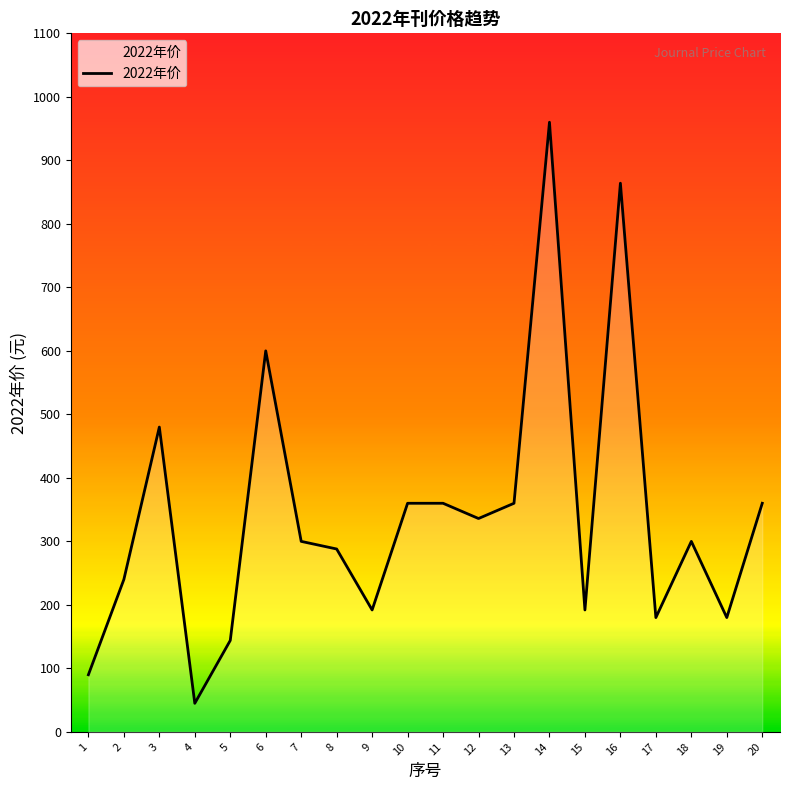

Reading left to right, extract all data points from this chart.

90	240	480	45	144	600	300	288	192	360	360	336	360	960	192	864	180	300	180	360